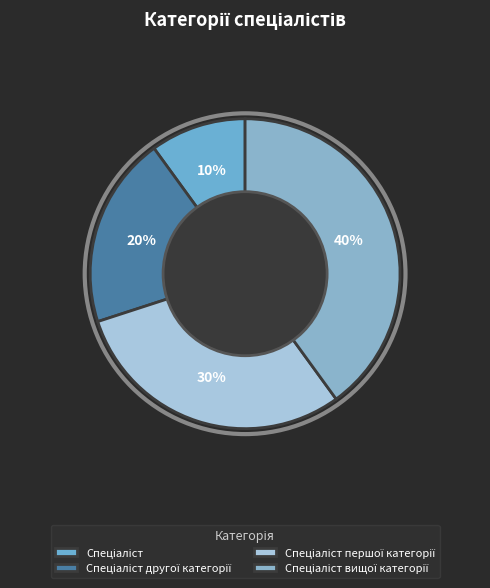

Which category has the biggest portion of the pie?

Спеціаліст вищої категорії